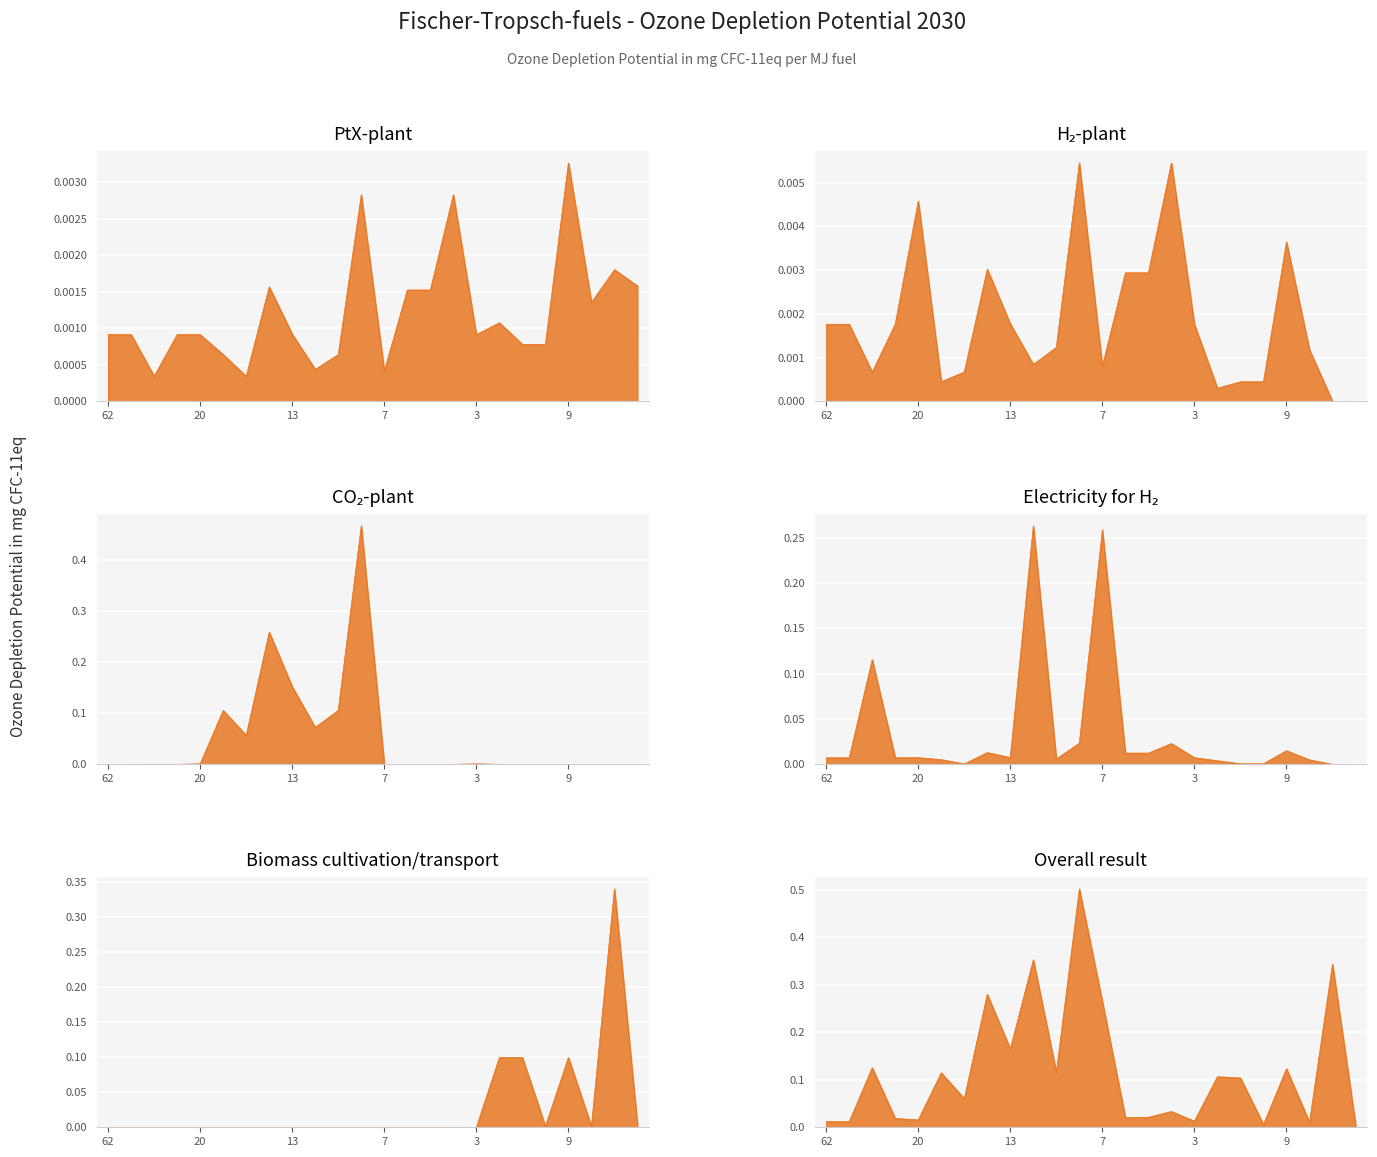

At how many categories does at least one series exceed 0?

24